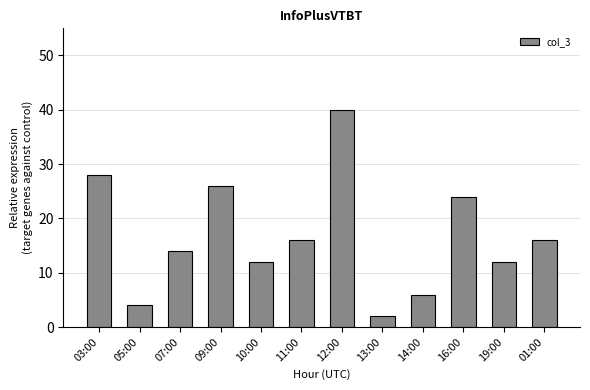

Where does the data first go above 16?

03:00